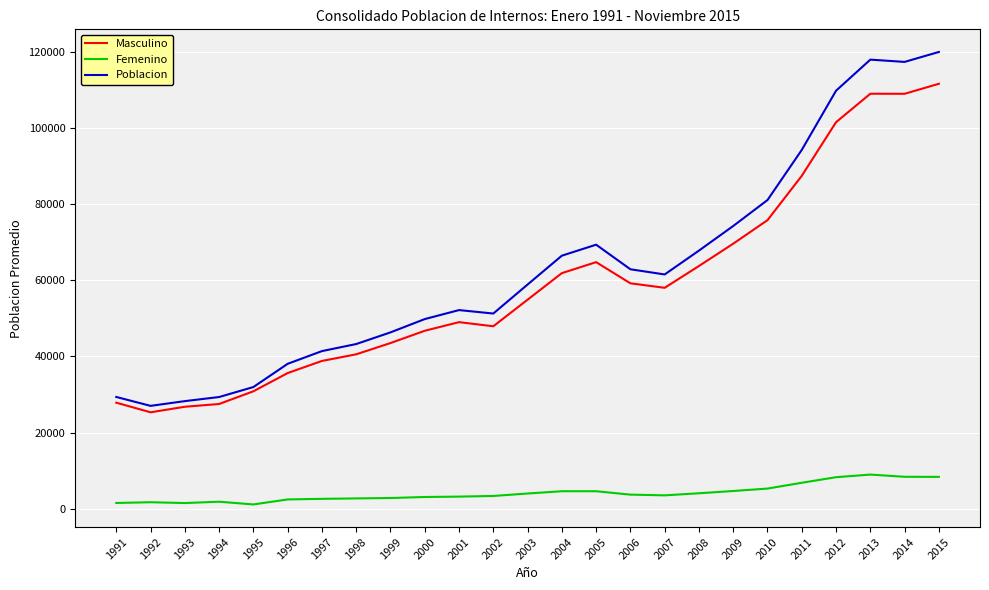

At which label does Masculino first exceed 54908?

2003